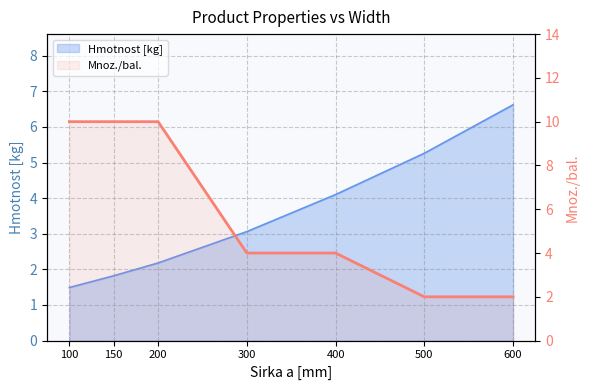

True or false: Hmotnost [kg] has a value of 2.2 at 200.

True